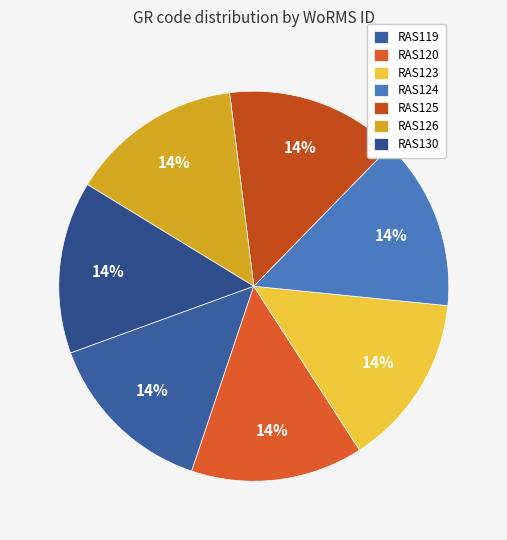

Do RAS125 and RAS120 together represent more than half of the pie?

No